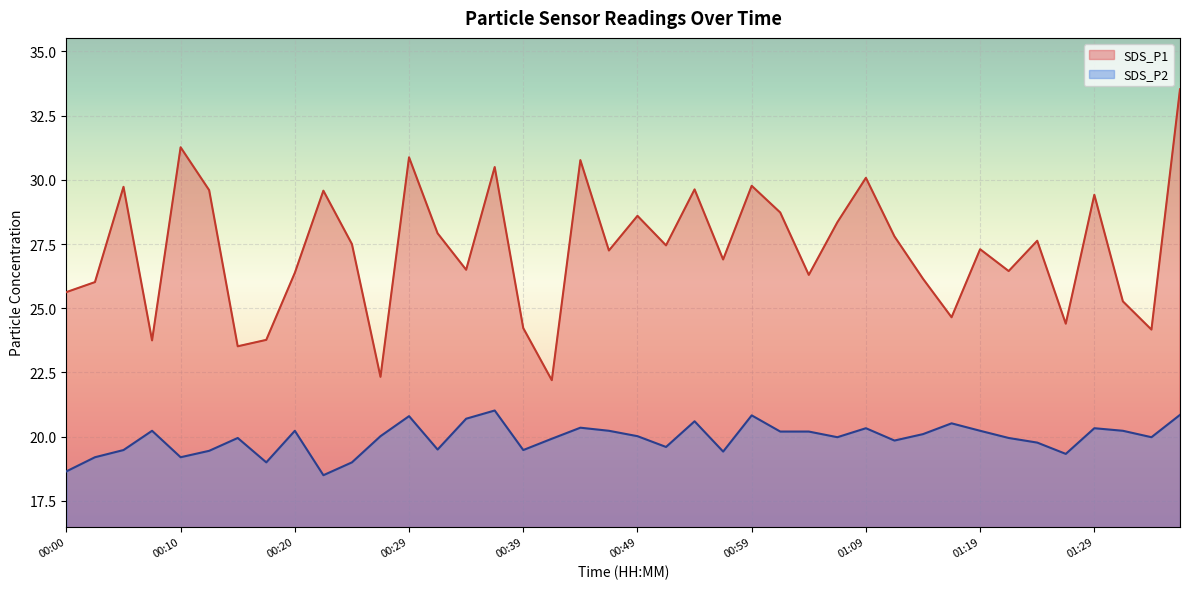

What is the value of the SDS_P1 point at the 10th from the left?

29.6